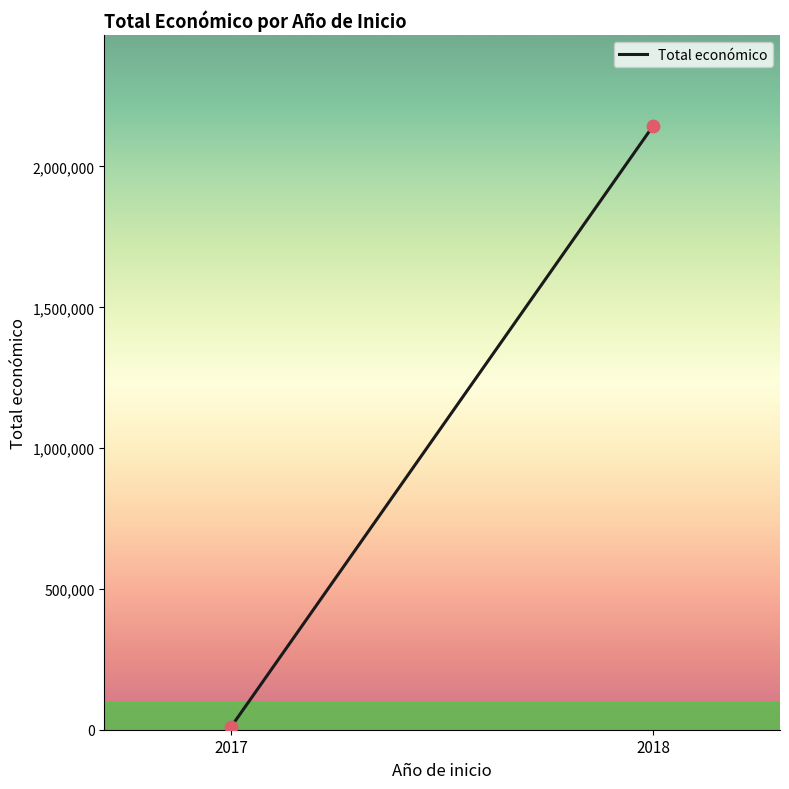

What is the range of X values (max minus min)?

1.0